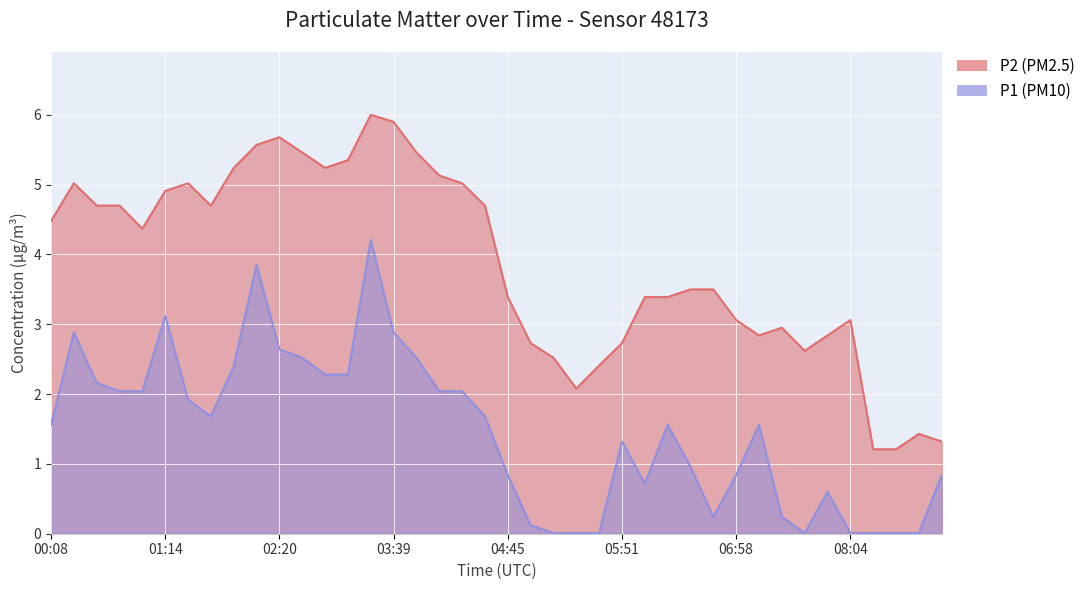

Reading left to right, transcribe all the data shown in this chart.

P2: 4.5	5.0	4.7	4.7	4.4	4.9	5.0	4.7	5.2	5.6	5.7	5.5	5.2	5.3	6.0	5.9	5.5	5.1	5.0	4.7	3.4	2.7	2.5	2.1	2.4	2.7	3.4	3.4	3.5	3.5	3.1	2.8	3.0	2.6	2.8	3.1	1.2	1.2	1.4	1.3
P1: 1.6	2.9	2.2	2.0	2.0	3.1	1.9	1.7	2.4	3.9	2.6	2.5	2.3	2.3	4.2	2.9	2.5	2.0	2.0	1.7	0.8	0.1	0.0	0.0	0.0	1.3	0.7	1.6	1.0	0.2	0.8	1.6	0.2	0.0	0.6	0.0	0.0	0.0	0.0	0.8